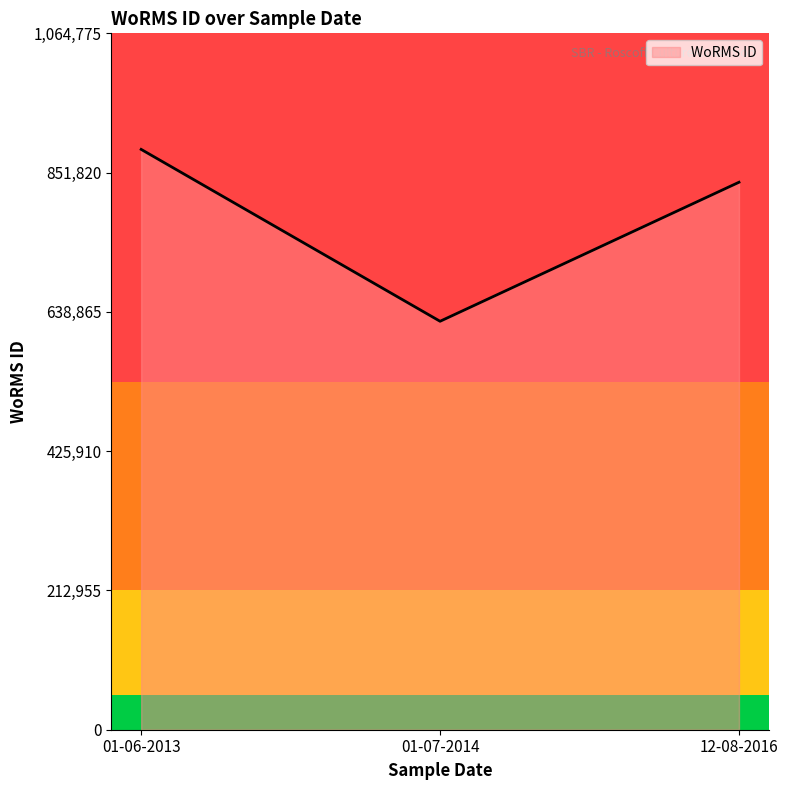

How many lines are shown in the chart?

1